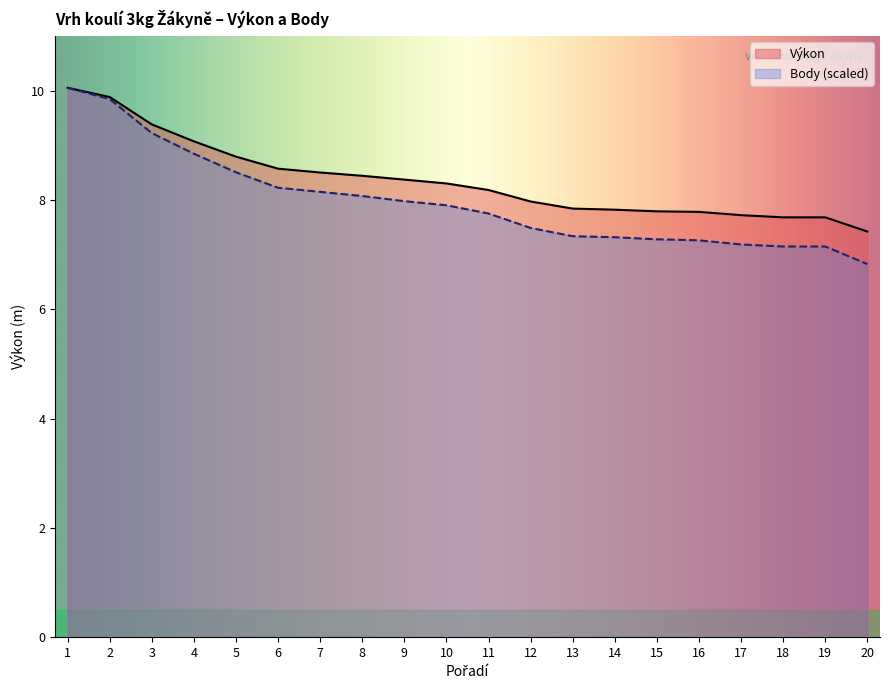

What value does the Body series have at 12?

7.5